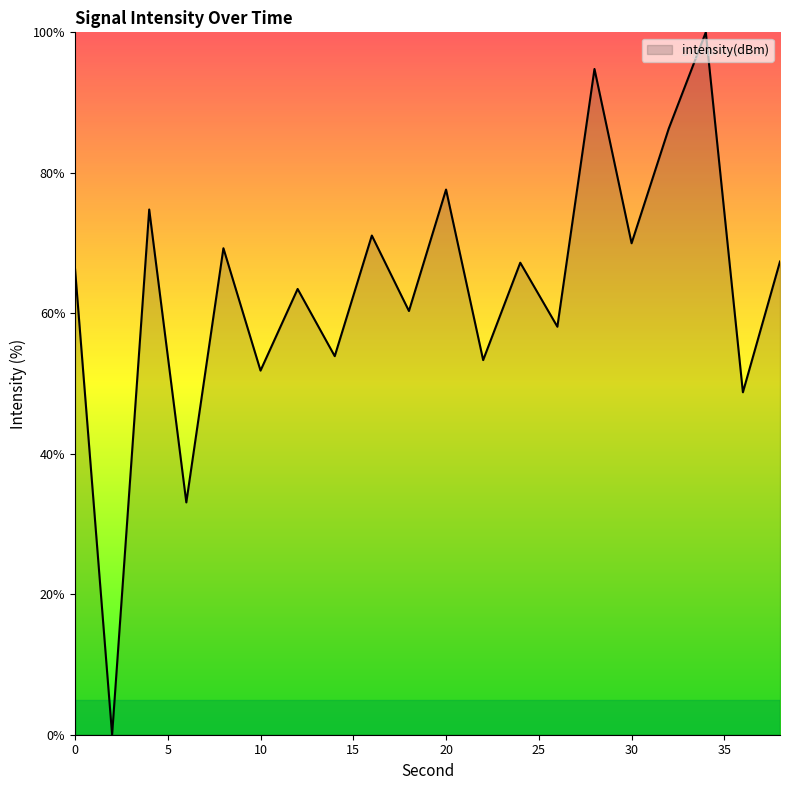

What is the greatest value displayed?

100.0